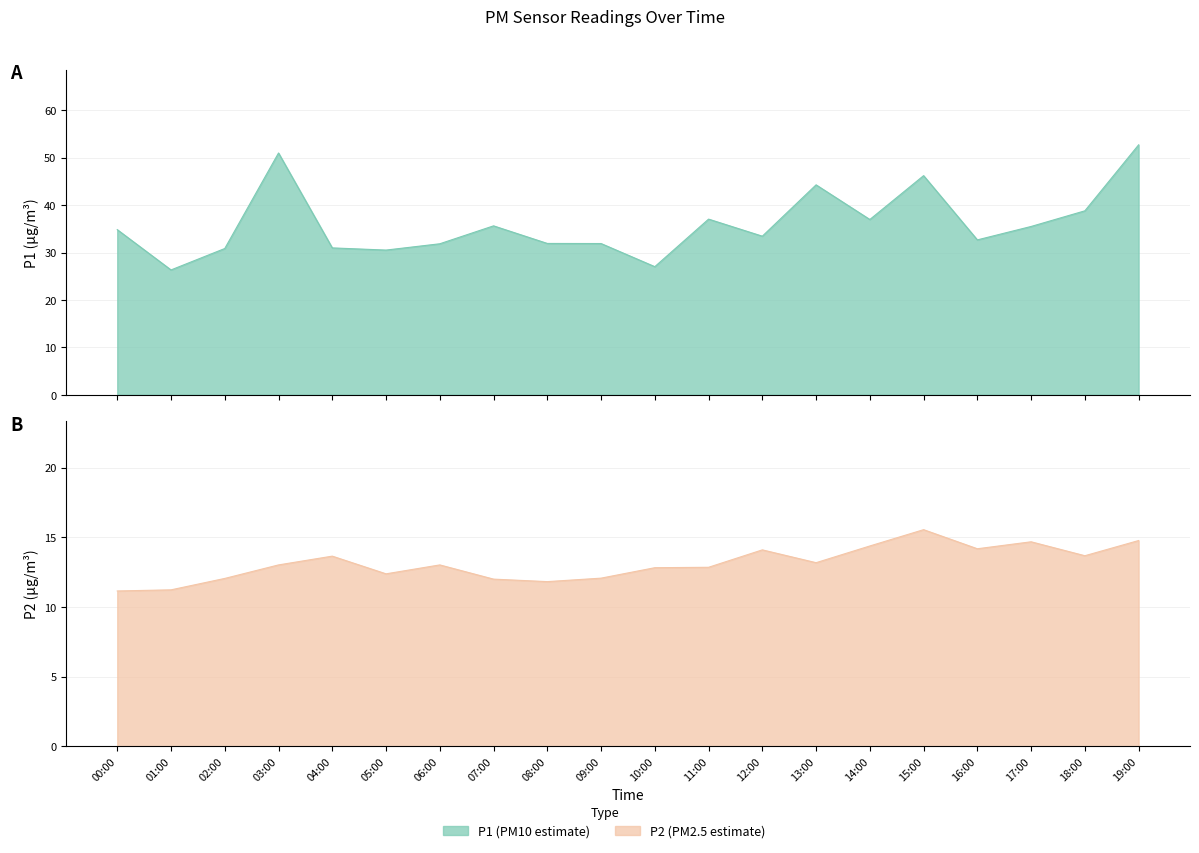

True or false: P2 has a value of 12.1 at 09:00.

True